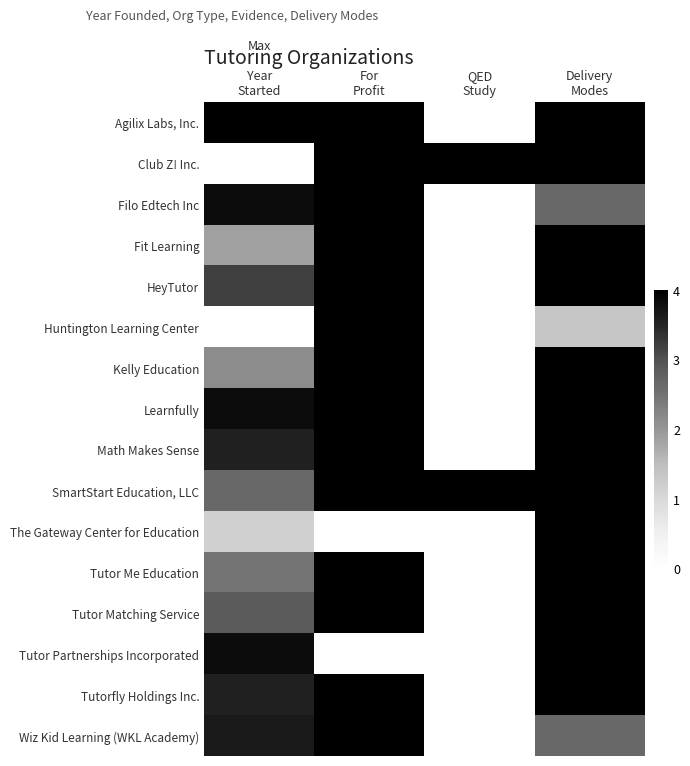

List the series in order of their peak value, lowest first.

Agilix Labs, Inc., Club Z! Inc., Filo Edtech Inc, Fit Learning, HeyTutor, Huntington Learning Center, Kelly Education, Learnfully, Math Makes Sense, SmartStart Education, LLC, The Gateway Center for Education, Tutor Me Education, Tutor Matching Service, Tutor Partnerships Incorporated, Tutorfly Holdings Inc., Wiz Kid Learning (WKL Academy)